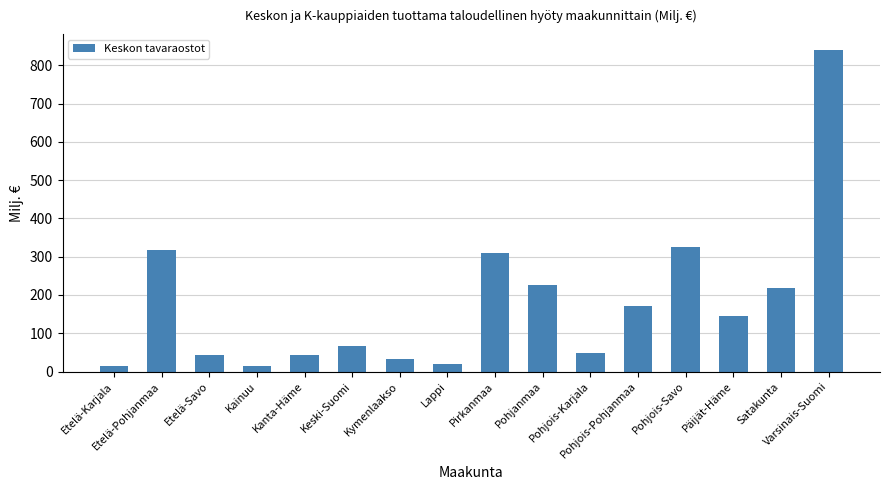

What position from the right is Pohjois-Pohjanmaa?

5